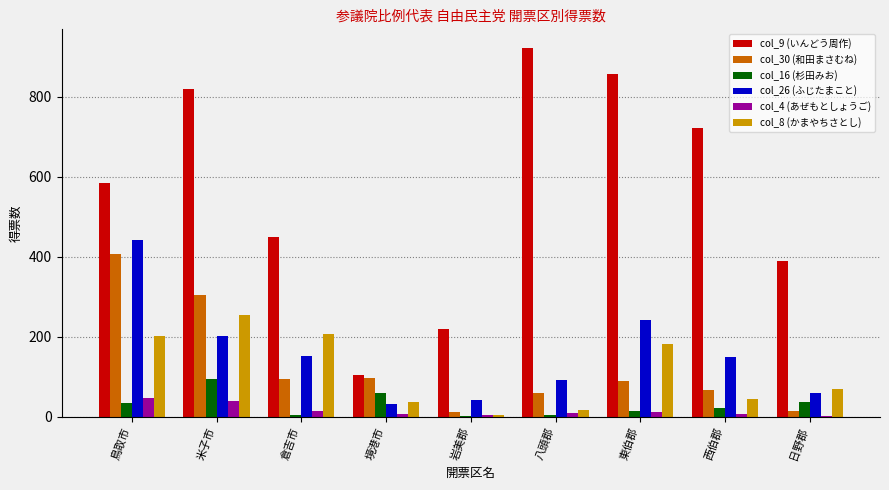

Is the value of col_9 (いんどう周作) at 倉吉市 greater than the value of col_30 (和田まさむね) at 八頭郡?

Yes